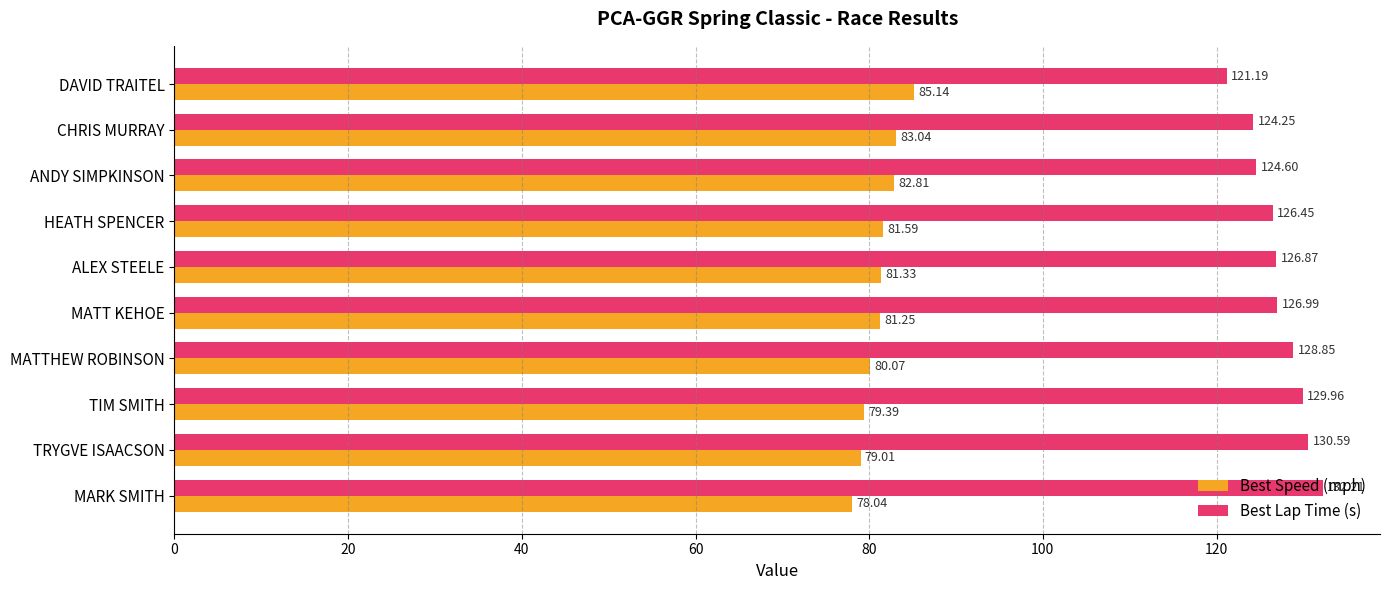

Which series has the largest total across all categories?

Best Lap Time (s)